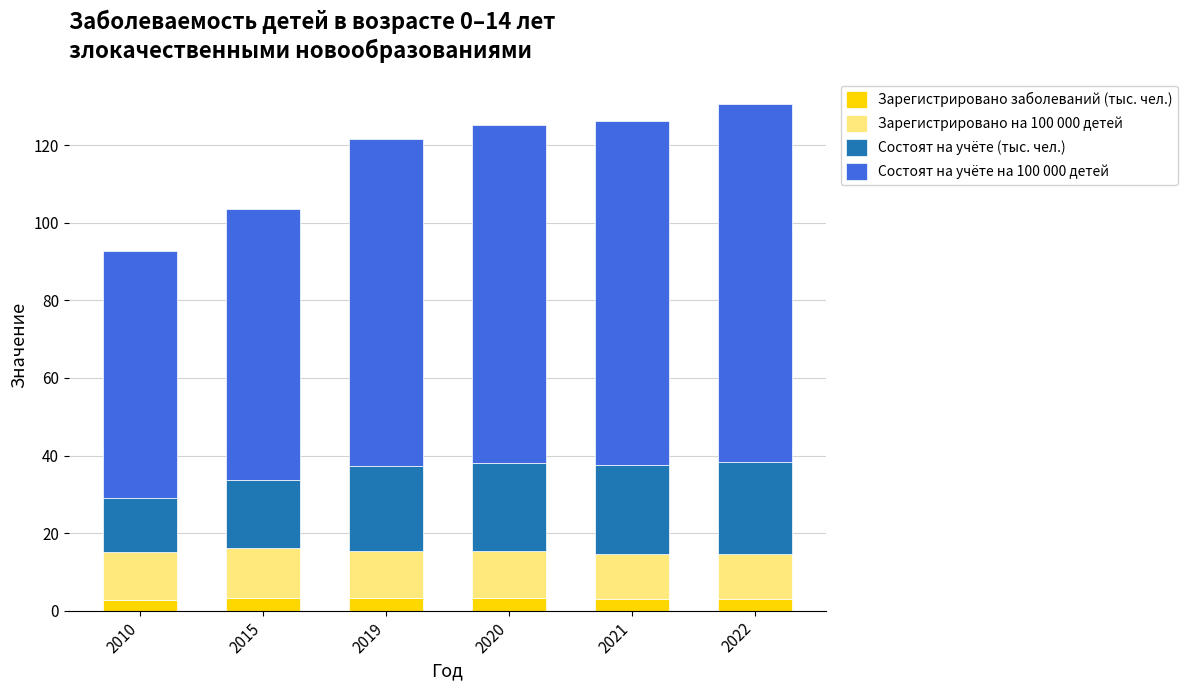

The Зарегистрировано заболеваний (тыс. чел.) series shows 3.0 at 2021. True or false?

True